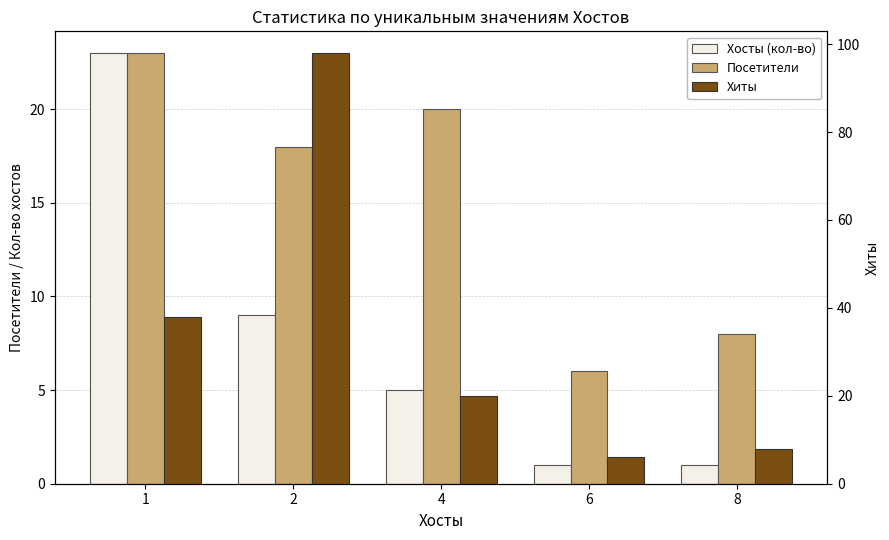

What are all the series names shown in the legend?

Хосты (кол-во), Посетители, Хиты